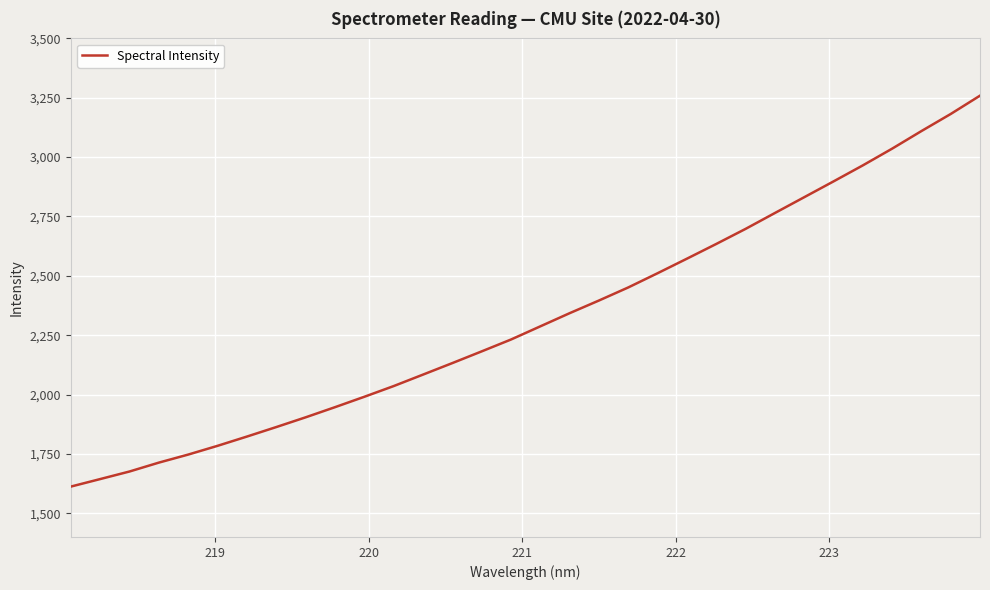

True or false: the data has more than 2 interior local peaks.

False